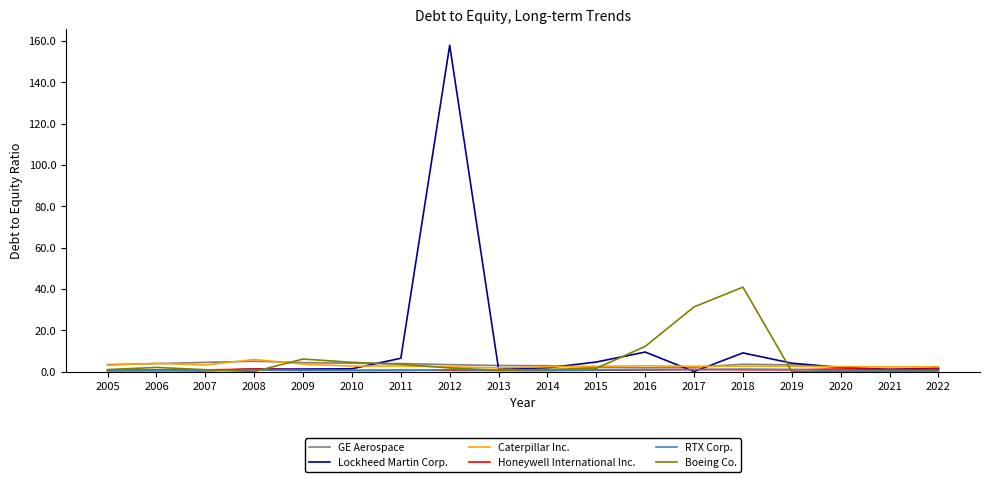

At which label is Boeing Co. closest to 20?

2016